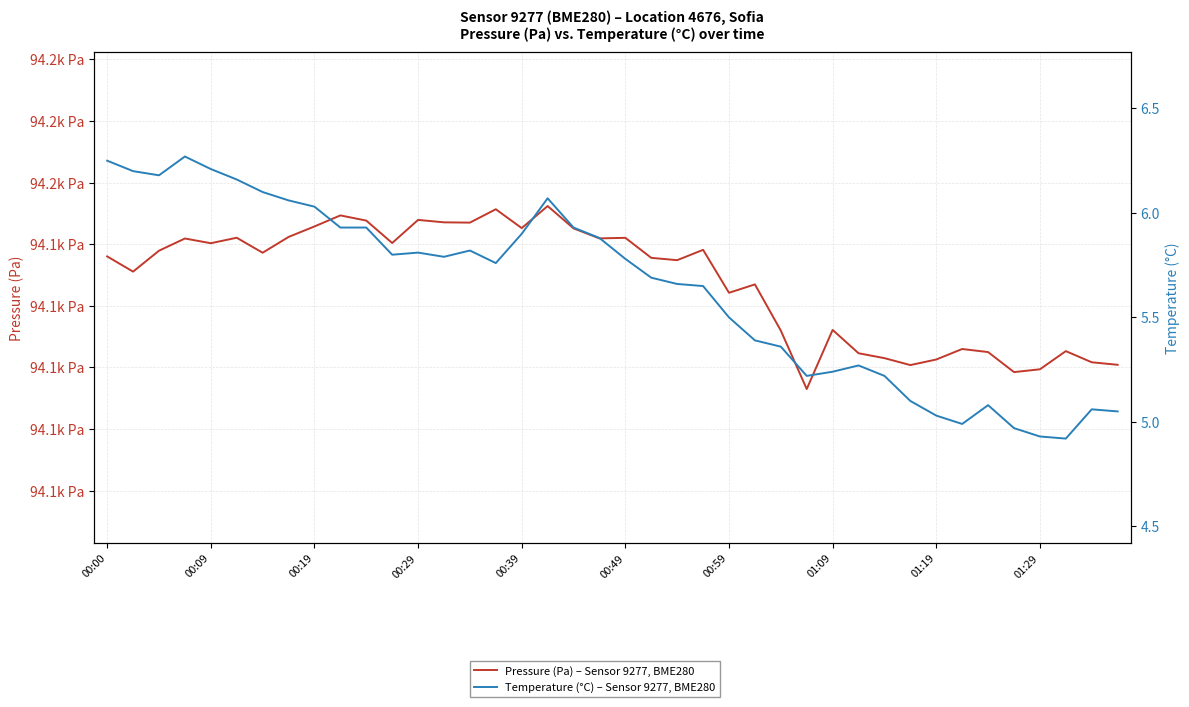

List the labels in order of Pressure (Pa) – Sensor 9277, BME280 value, smallest first.

27, 35, 36, 31, 39, 38, 32, 30, 29, 34, 37, 33, 26, 28, 24, 25, 00:09, 22, 21, 00:00, 00:59, 00:19, 23, 00:39, 11, 00:29, 19, 20, 00:49, 01:09, 18, 16, 01:19, 14, 13, 10, 12, 01:29, 15, 17